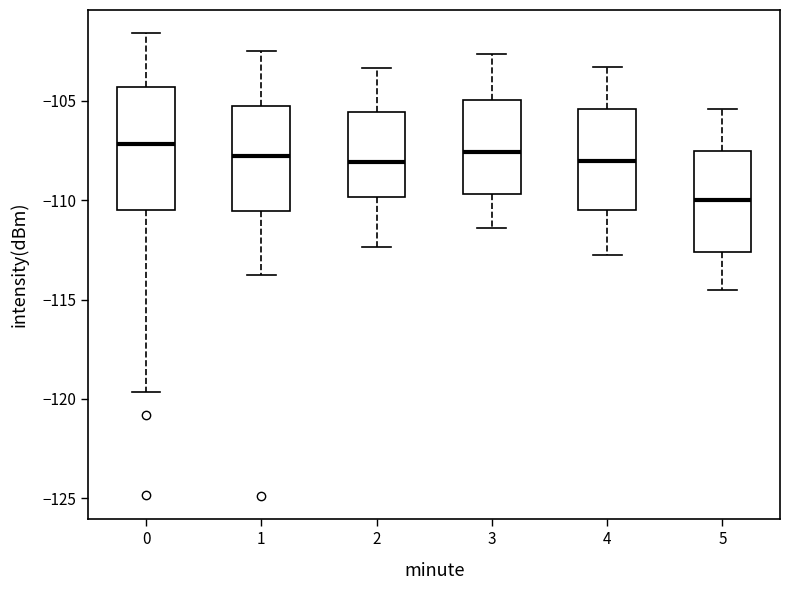

Reading left to right, read every box against the y-axis: the position of its median line, the range the box covers, and the ends of its whiskers. The values are not printed on the chart, so give them approximately, as read against the axis.

0: median -107.0, box -110.5 to -104.5, whiskers -119.5 to -101.5
1: median -108.0, box -110.5 to -105.0, whiskers -113.5 to -102.5
2: median -108.0, box -110.0 to -105.5, whiskers -112.5 to -103.5
3: median -107.5, box -109.5 to -105.0, whiskers -111.5 to -102.5
4: median -108.0, box -110.5 to -105.5, whiskers -113.0 to -103.5
5: median -110.0, box -112.5 to -107.5, whiskers -114.5 to -105.5